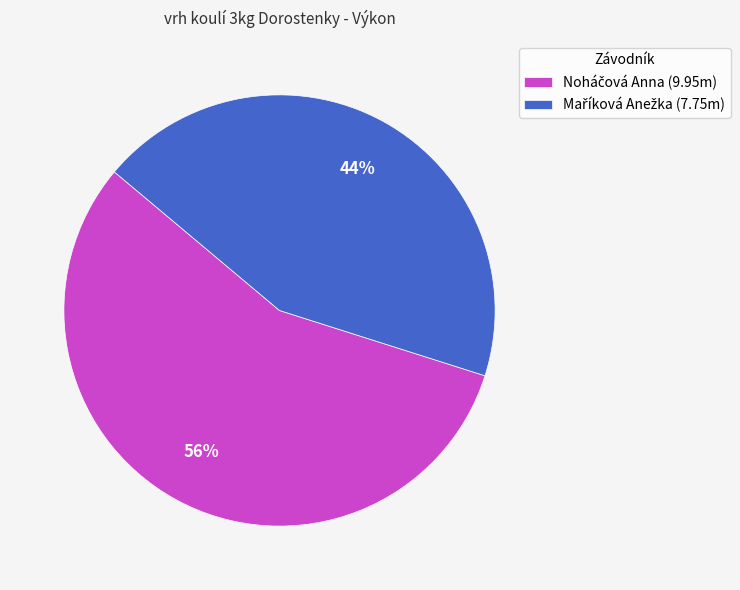

Is there a majority slice in this chart?

Yes